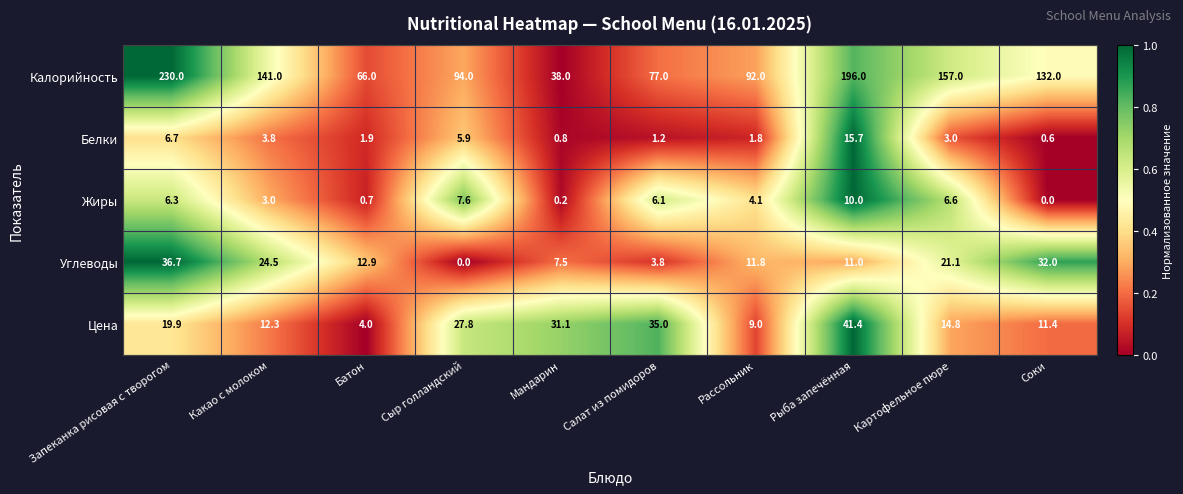

What is the difference between the maximum and minimum values in the Углеводы series?

36.7